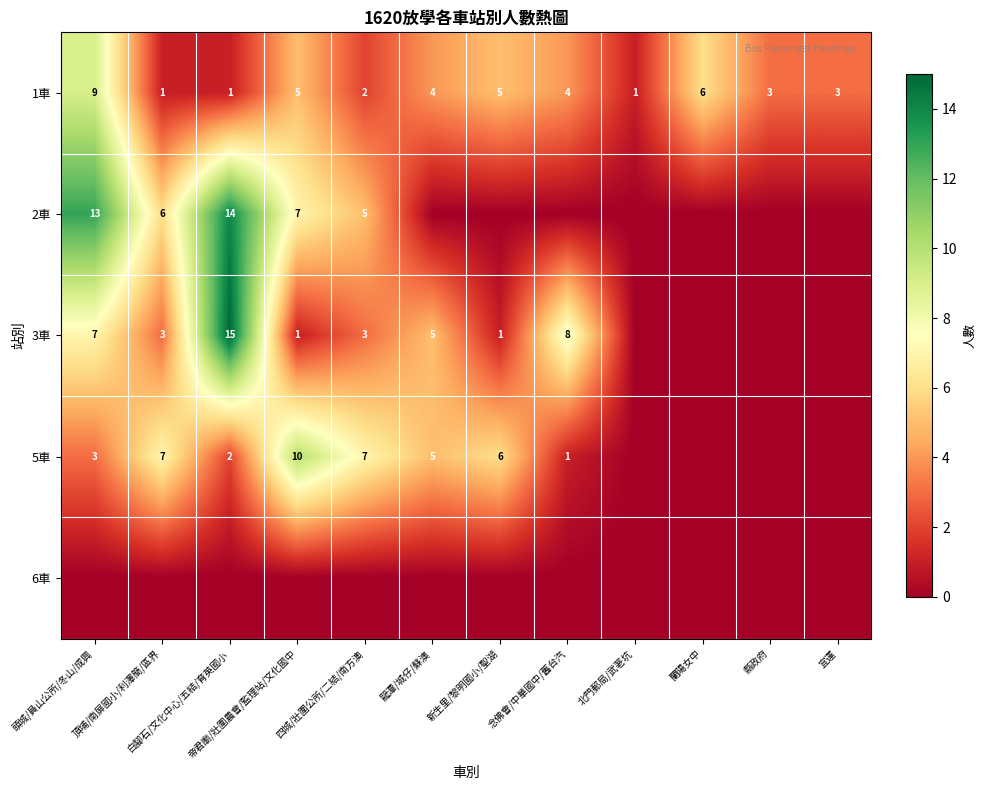

The value of 5車 at 頂埔/南屏國小/利澤簡/區界 is 7. True or false?

True